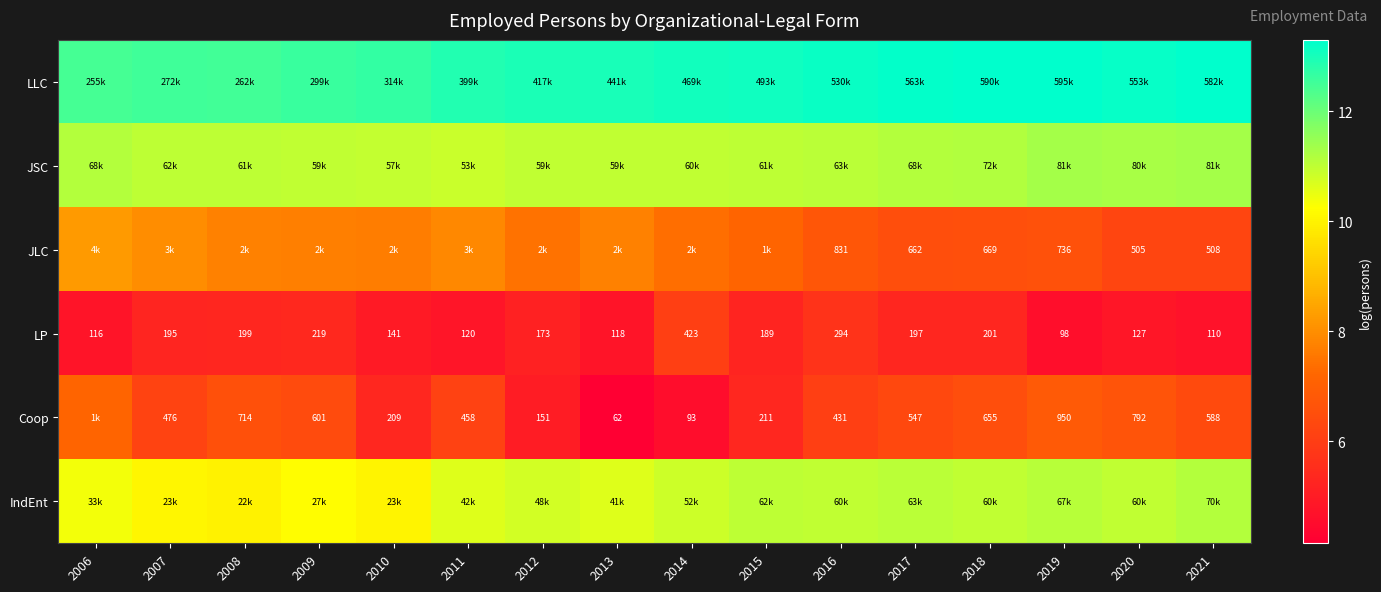

Count the number of categories in the chart.

16